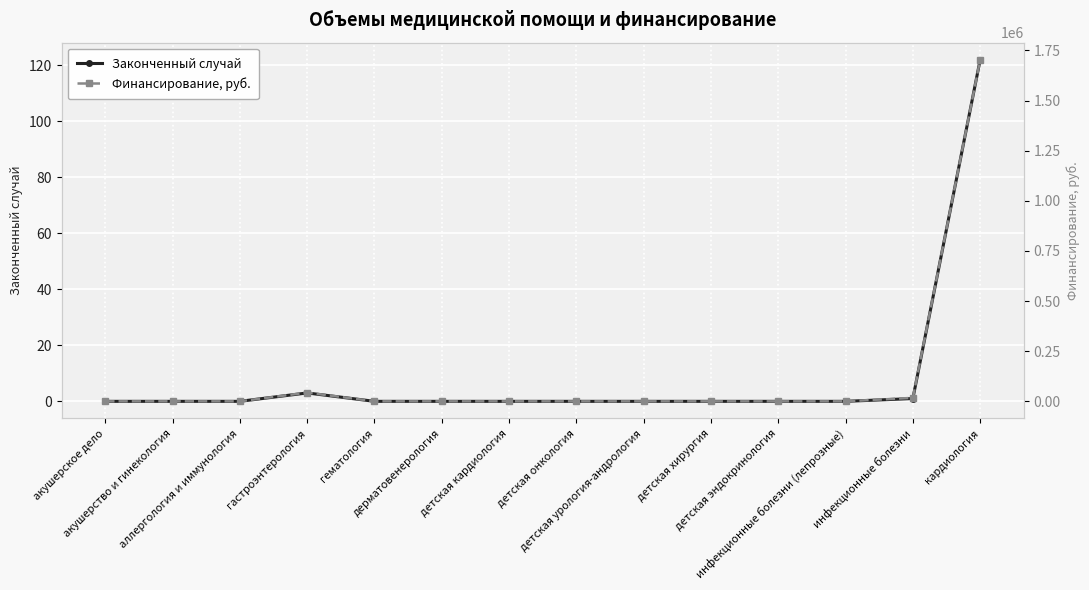

Reading left to right, transcribe all the data shown in this chart.

Законченный случай: акушерское дело=0	акушерство и гинекология=0	аллергология и иммунология=0	гастроэнтерология=3	гематология=0	дерматовенерология=0	детская кардиология=0	детская онкология=0	детская урология-андрология=0	детская хирургия=0	детская эндокринология=0	инфекционные болезни (лепрозные)=0	инфекционные болезни=1	кардиология=122
Финансирование, руб.: акушерское дело=0	акушерство и гинекология=0	аллергология и иммунология=0	гастроэнтерология=43656	гематология=0	дерматовенерология=0	детская кардиология=0	детская онкология=0	детская урология-андрология=0	детская хирургия=0	детская эндокринология=0	инфекционные болезни (лепрозные)=0	инфекционные болезни=17384	кардиология=1703716